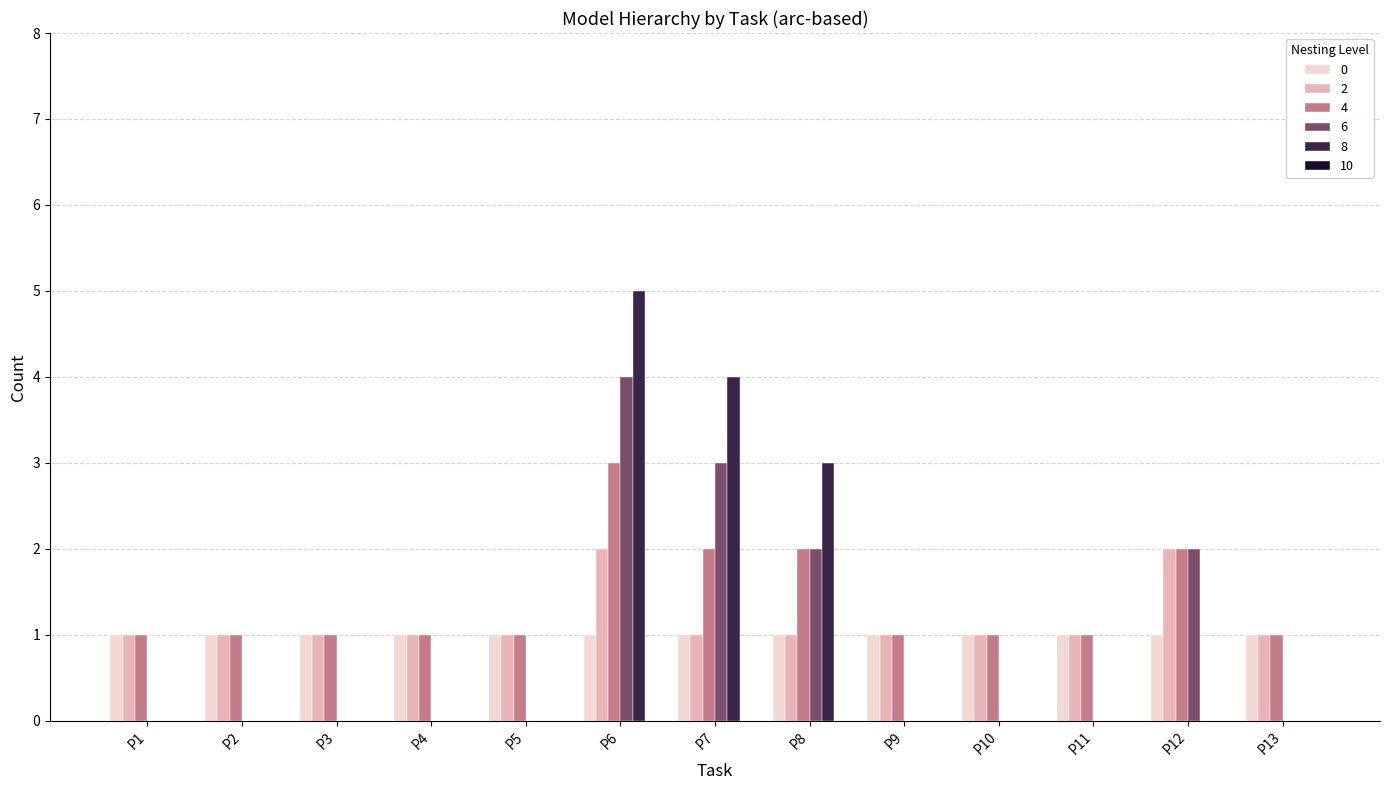

What is the maximum value shown in the chart?

5